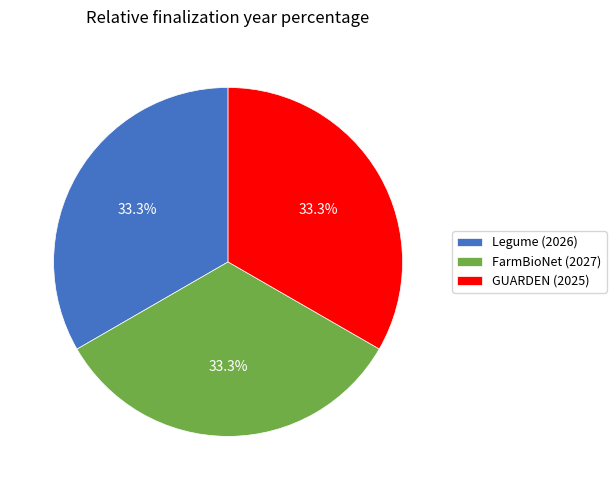

Does any single category account for the majority?

No